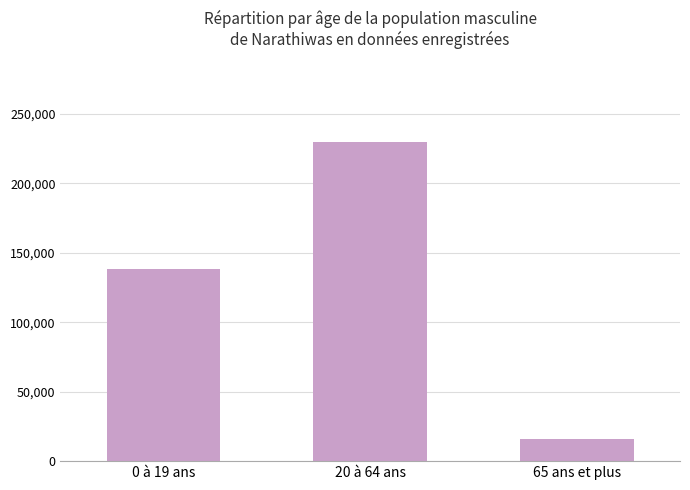

Reading left to right, transcribe all the data shown in this chart.

137953	230052	15877